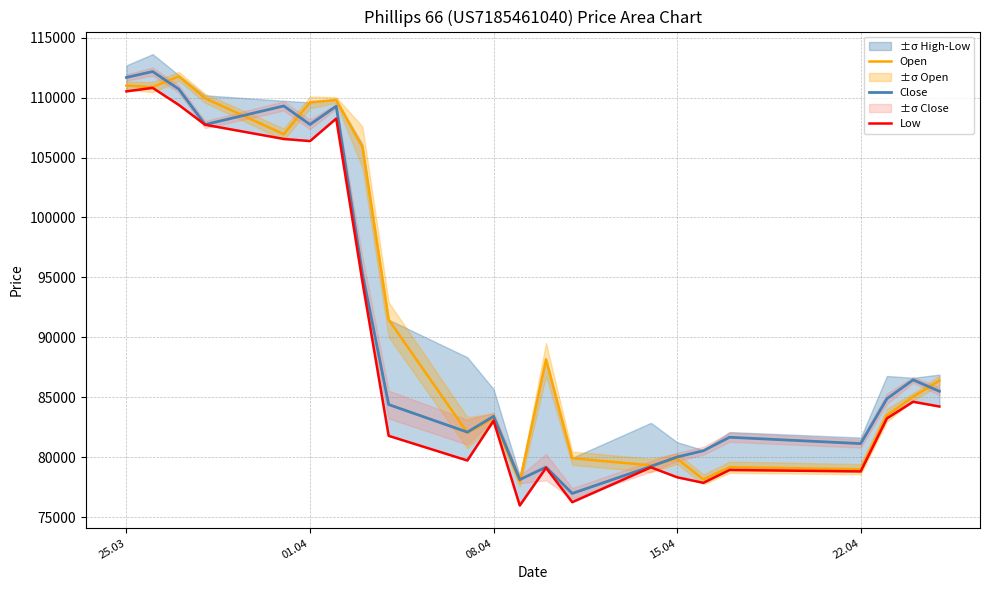

Which series has the largest range (max minus min)?

Close